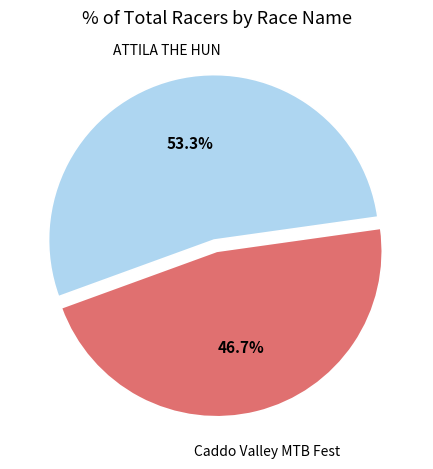

Is there a majority slice in this chart?

Yes